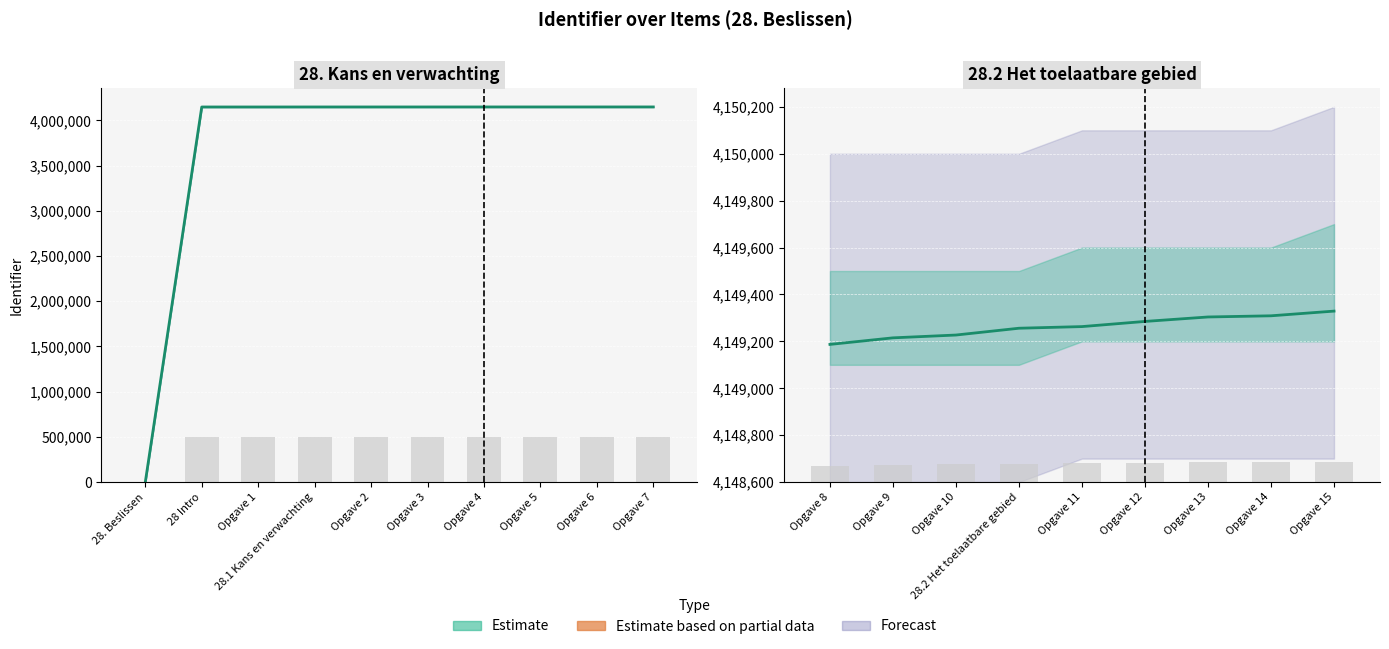

What is the label of the 4th bar from the left?

28.2 Het toelaatbare gebied